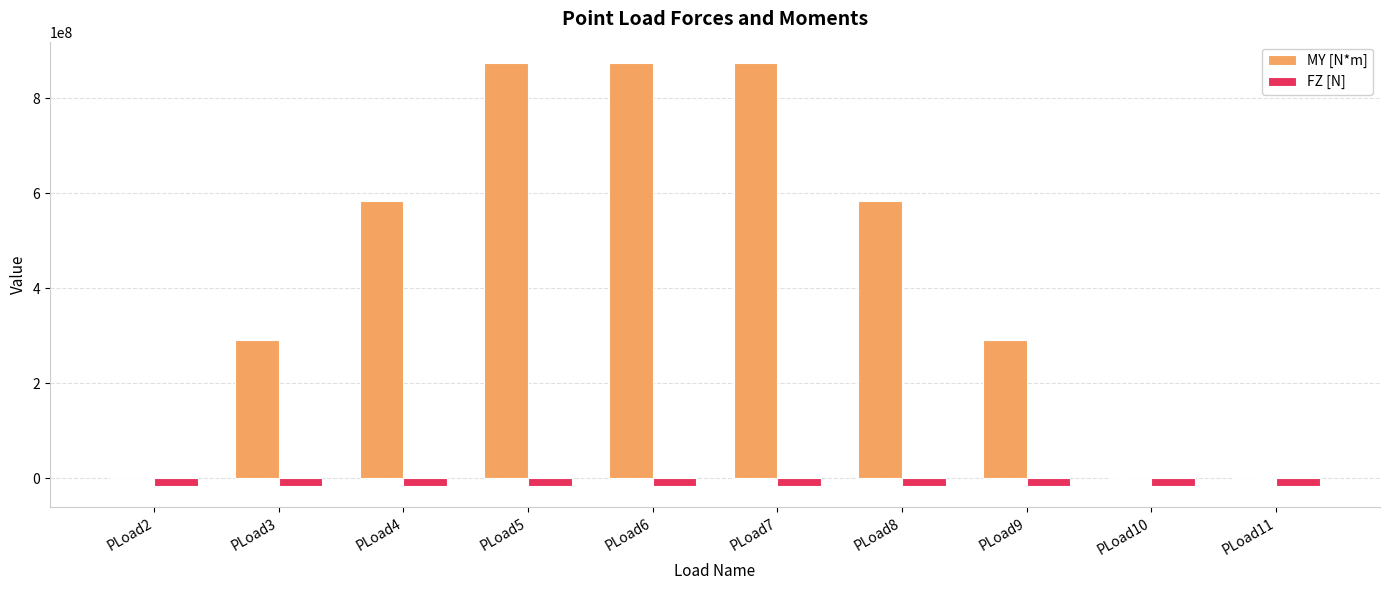

What are all the series names shown in the legend?

MY [N*m], FZ [N]